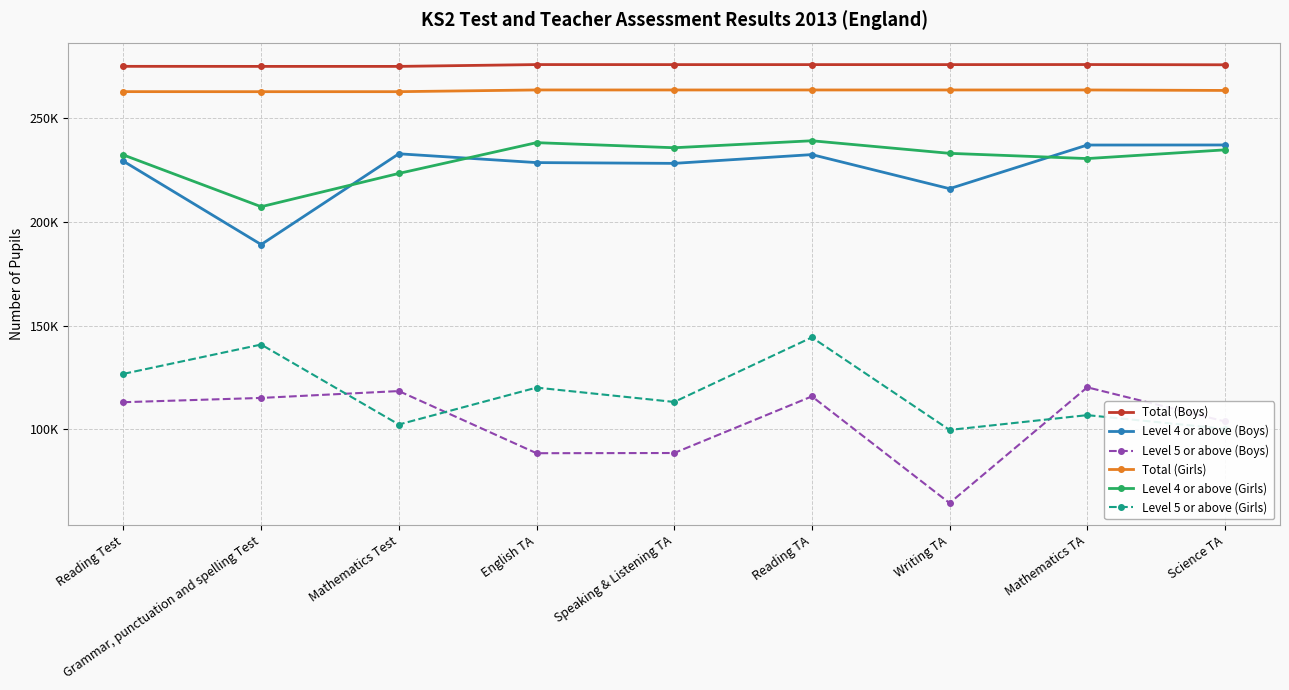

What are all the series names shown in the legend?

Total (Boys), Level 4 or above (Boys), Level 5 or above (Boys), Total (Girls), Level 4 or above (Girls), Level 5 or above (Girls)